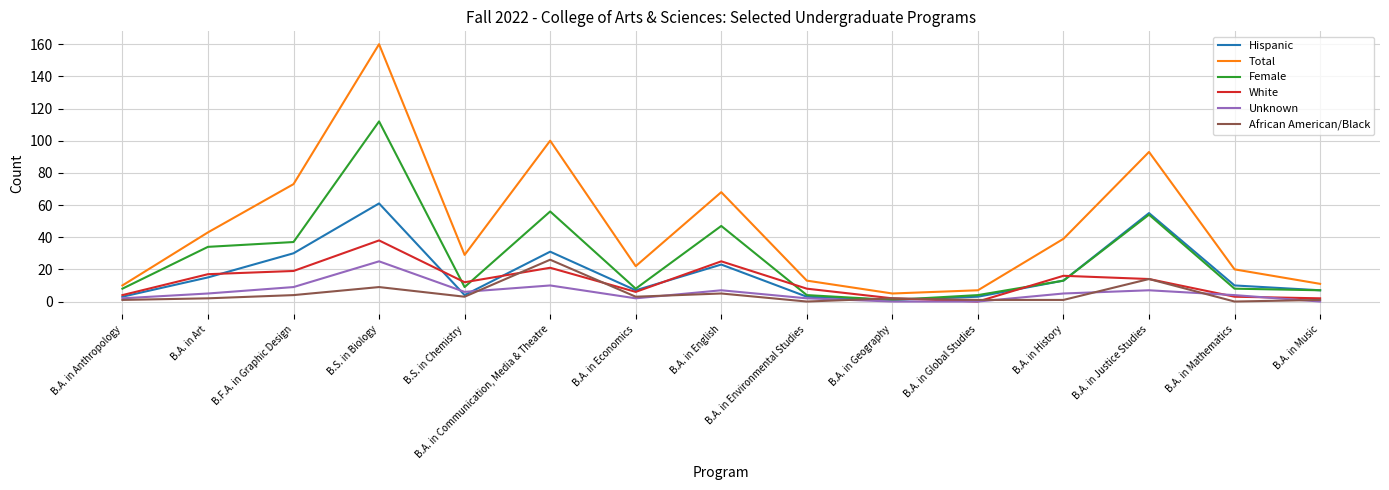

After their last crossing, which series has the higher values: Female or White?

Female